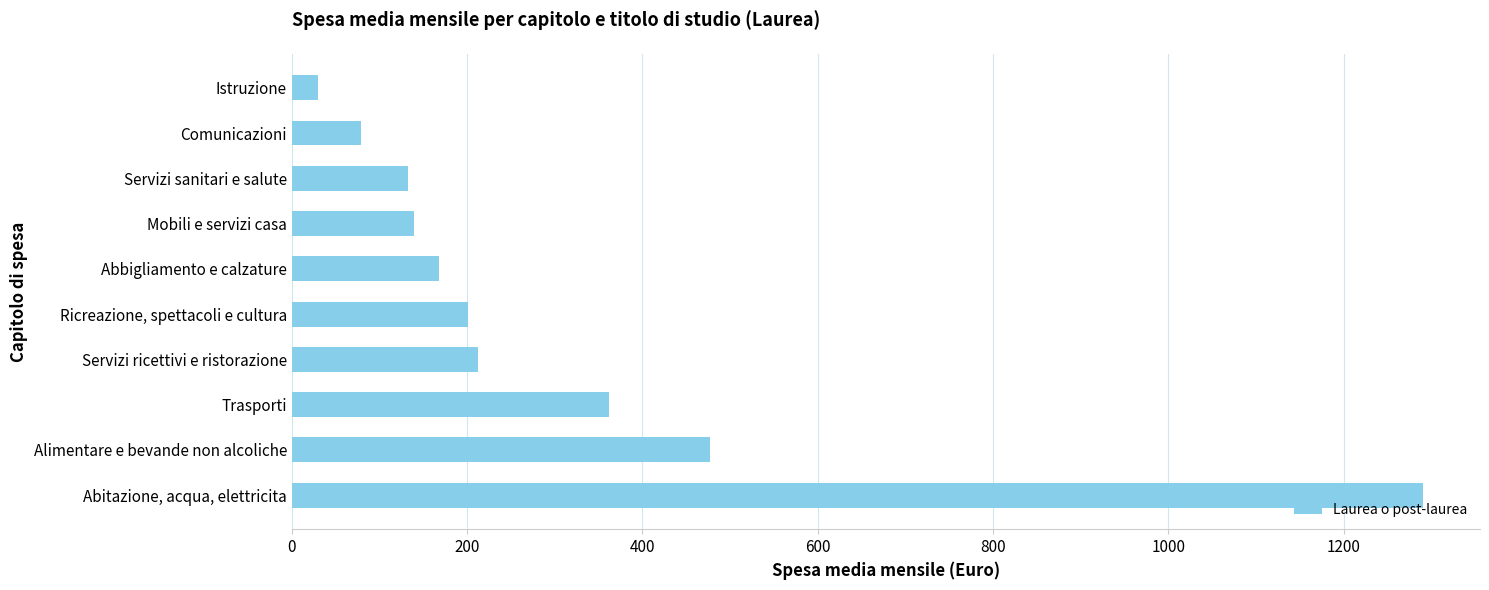

List the labels in order of value, smallest first.

Istruzione, Comunicazioni, Servizi sanitari e salute, Mobili e servizi casa, Abbigliamento e calzature, Ricreazione, spettacoli e cultura, Servizi ricettivi e ristorazione, Trasporti, Alimentare e bevande non alcoliche, Abitazione, acqua, elettricita